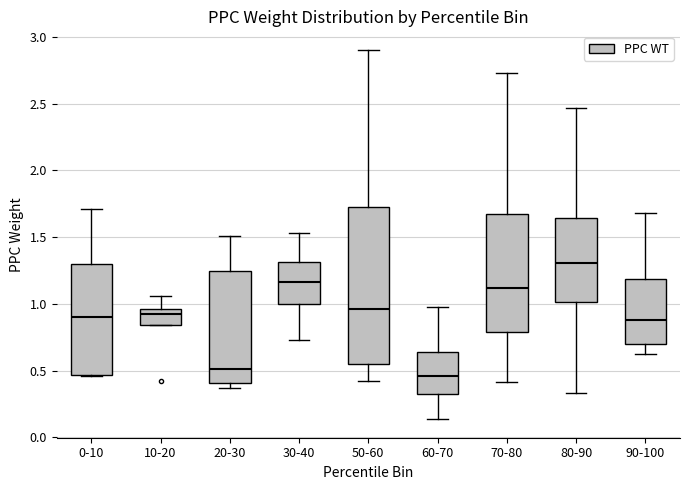

Which box has the lowest median line?

60-70